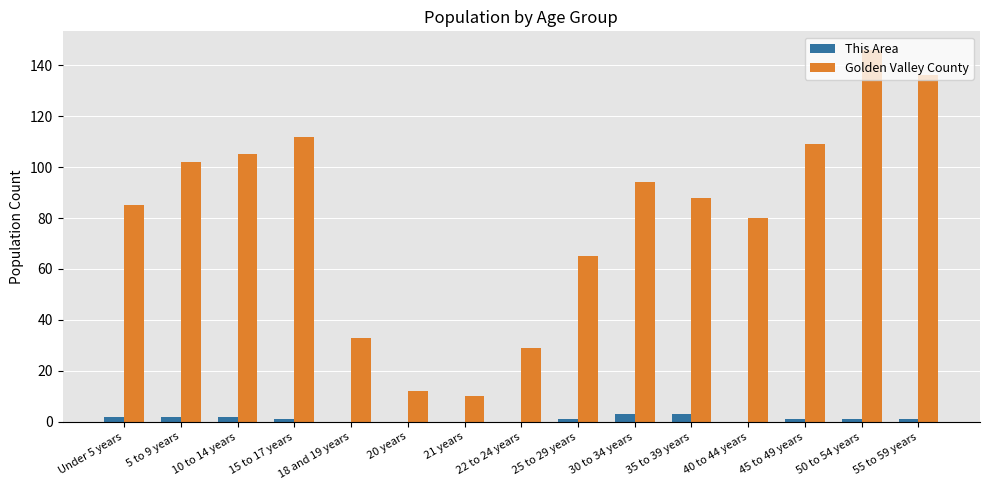

Which category has the highest value in the Golden Valley County series?

50 to 54 years